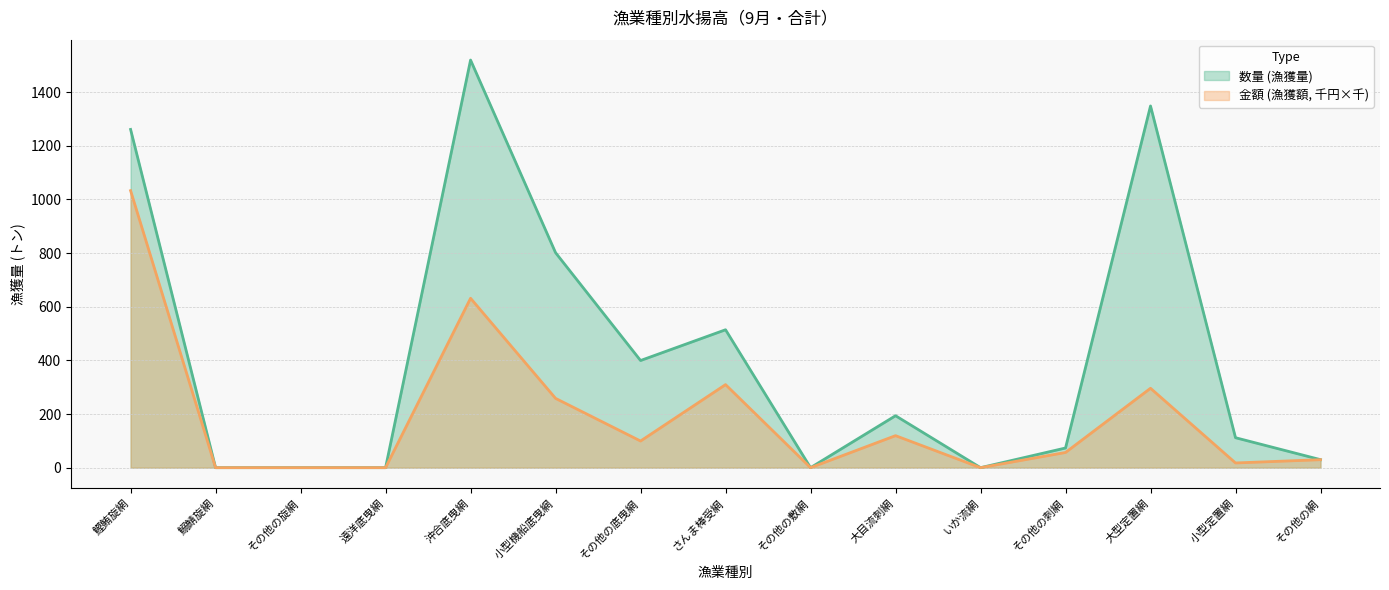

How many interior local valleys does the 金額 (漁獲額) series have?

4